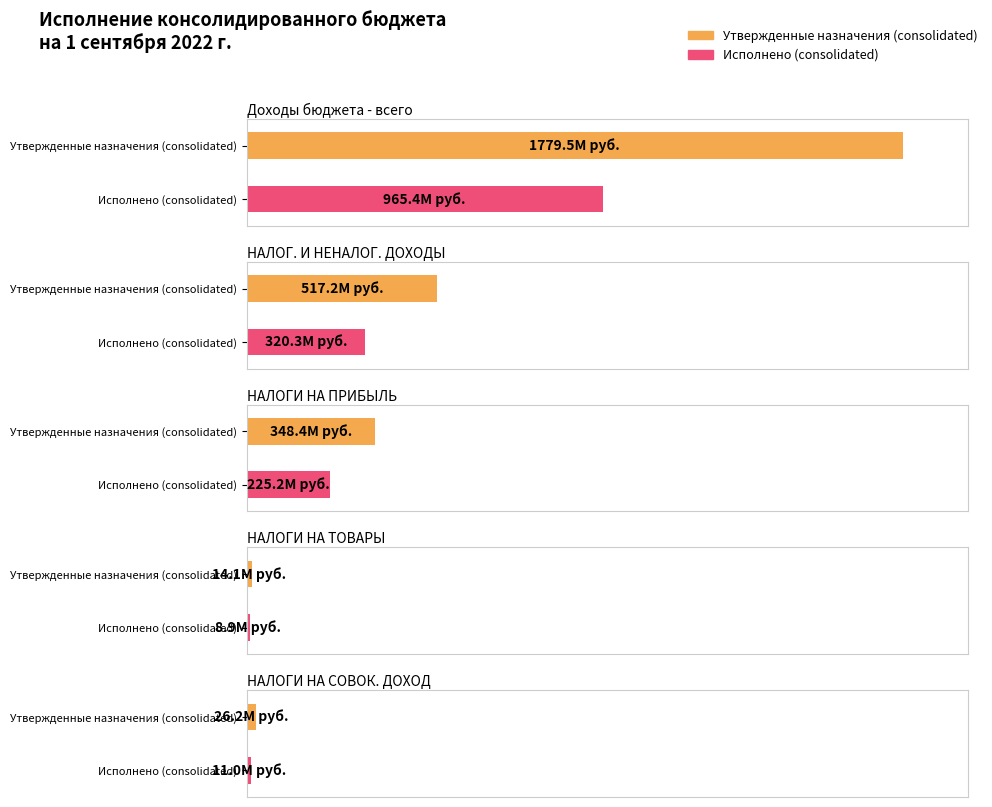

Rank the series by their maximum value, from lowest to highest.

Исполнено (consolidated), Утвержденные назначения (consolidated)